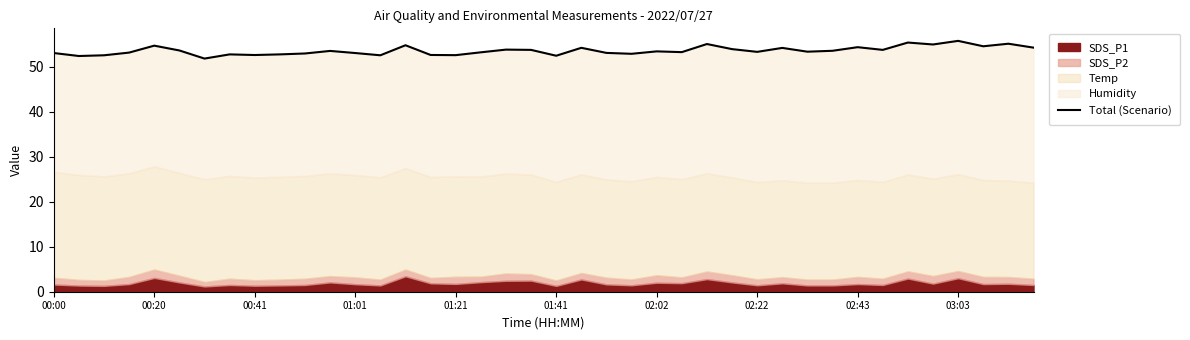

True or false: the data shows 53.2 at 17.

True